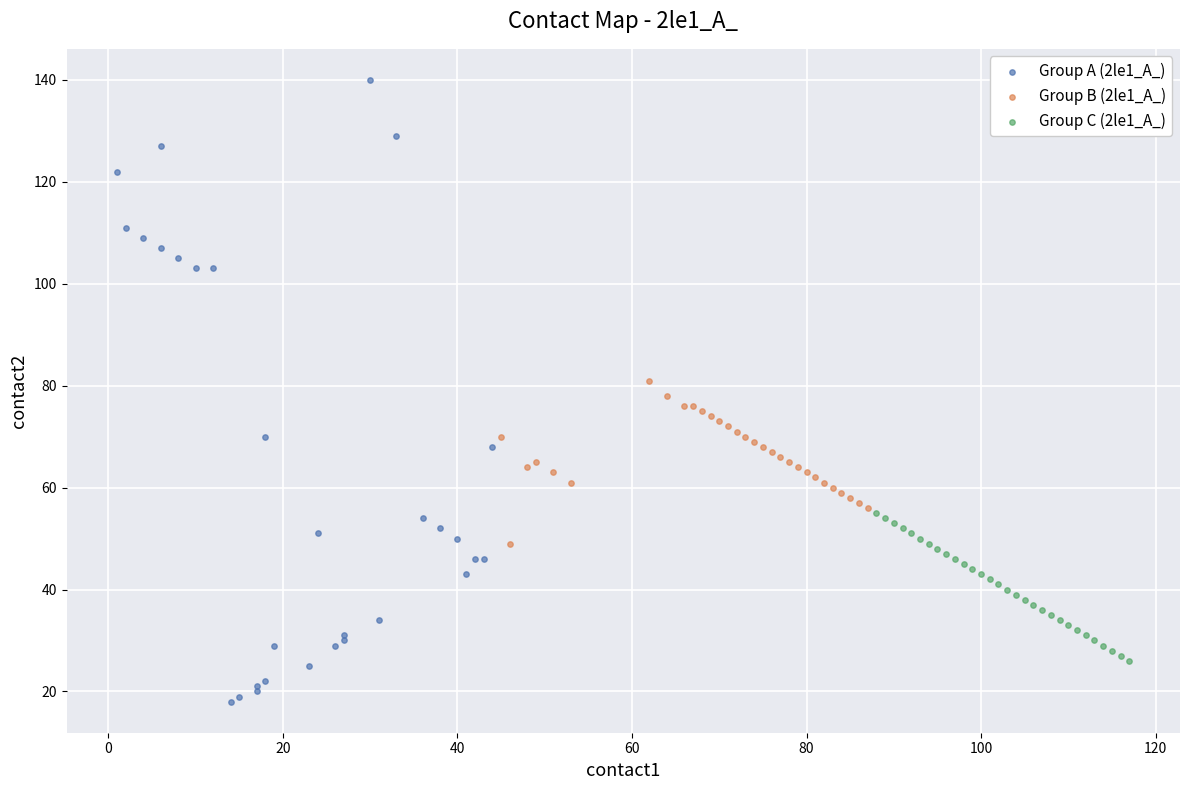

Which series reaches the minimum Y coordinate?

Group A (2le1_A_)